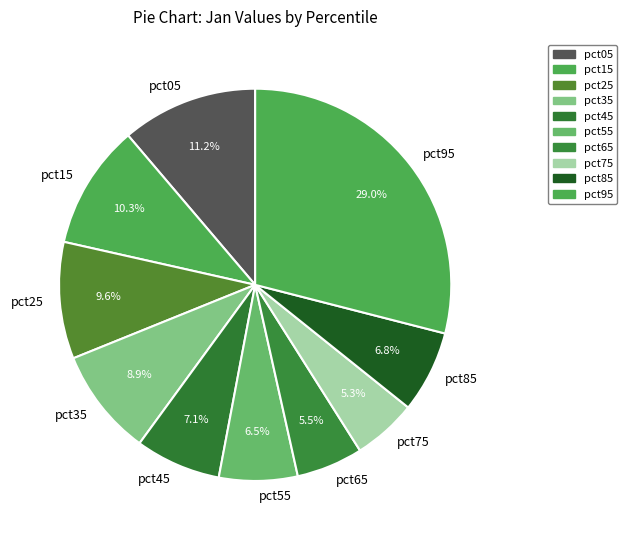

Does any single category account for the majority?

No